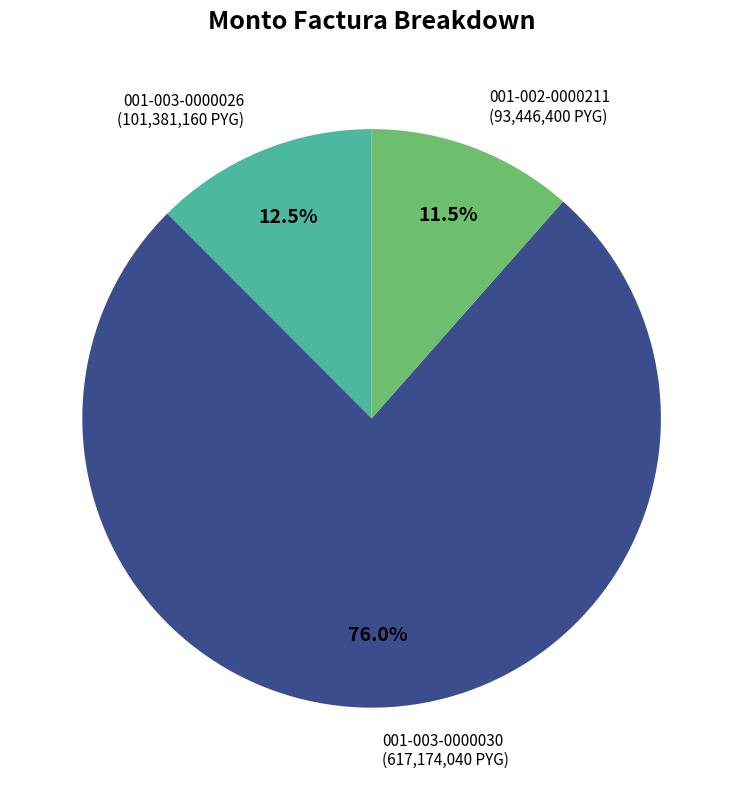

To the nearest percent, what percentage of the pie is 001-003-0000030?

76%